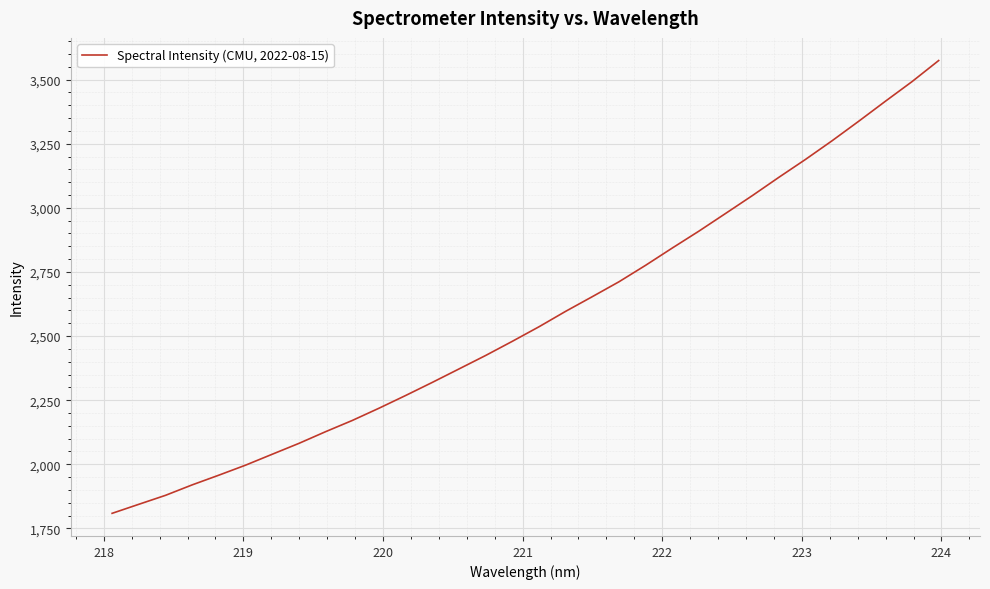

Reading right to left, what are all the values shown in this chart?

3574.6	3492.4	3415.8	3338.0	3261.8	3188.9	3119.1	3047.4	2978.1	2909.2	2843.3	2776.0	2711.7	2653.6	2596.4	2536.2	2479.5	2424.3	2371.7	2319.3	2268.2	2218.5	2170.8	2127.1	2081.5	2039.1	1996.5	1957.5	1919.6	1878.8	1843.8	1808.6